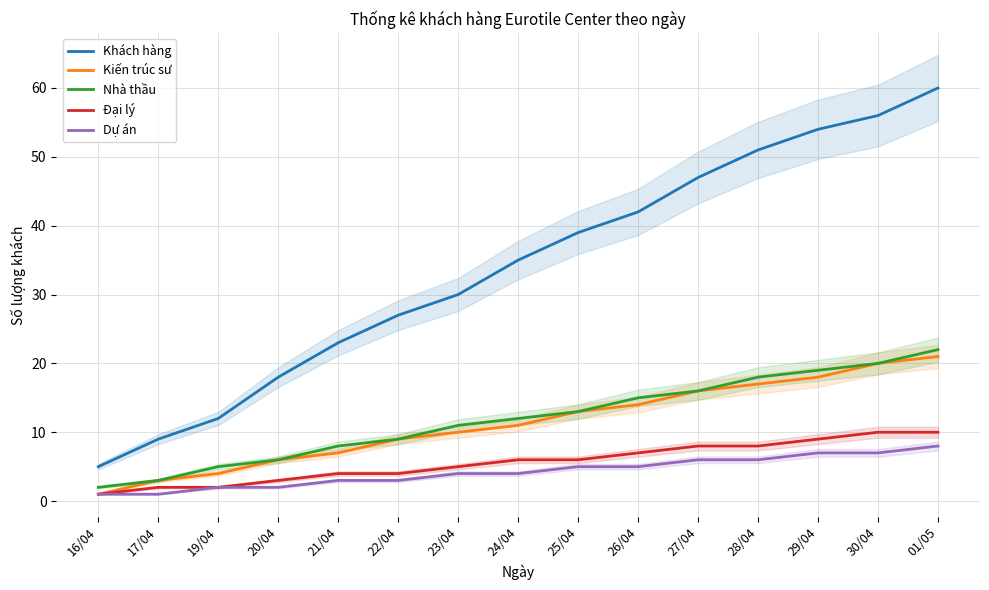

Which label corresponds to the smallest value in the chart?

16/04